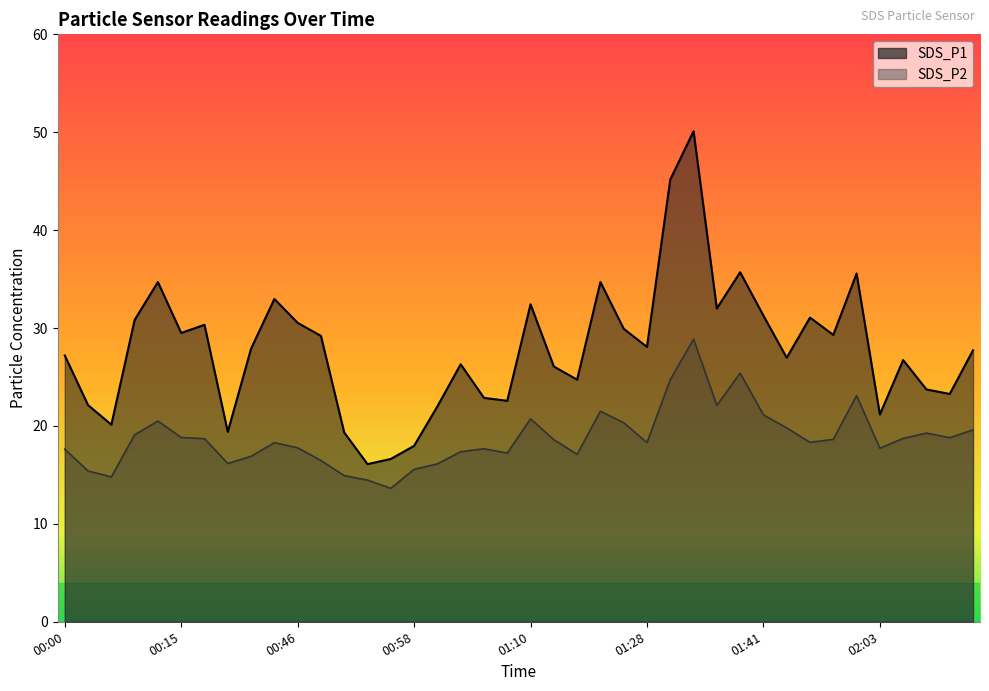

How many interior local valleys does the SDS_P1 series have?

12